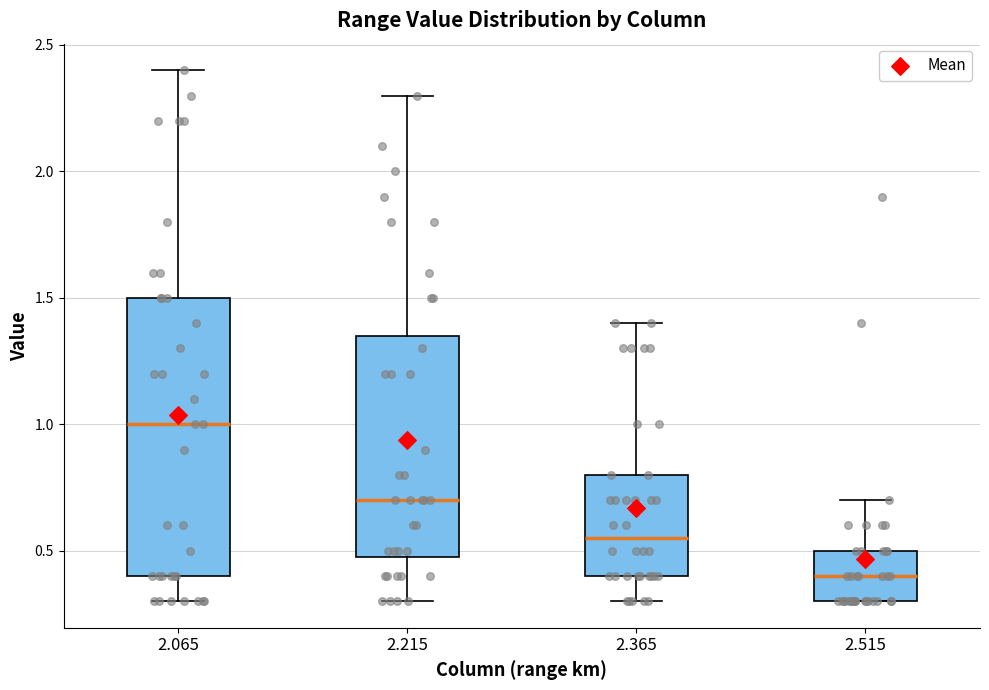

Where does the lower whisker of the box at x = 2.365 end on the y-axis? The values are not printed on the chart, so give them approximately, as read against the axis.

0.30